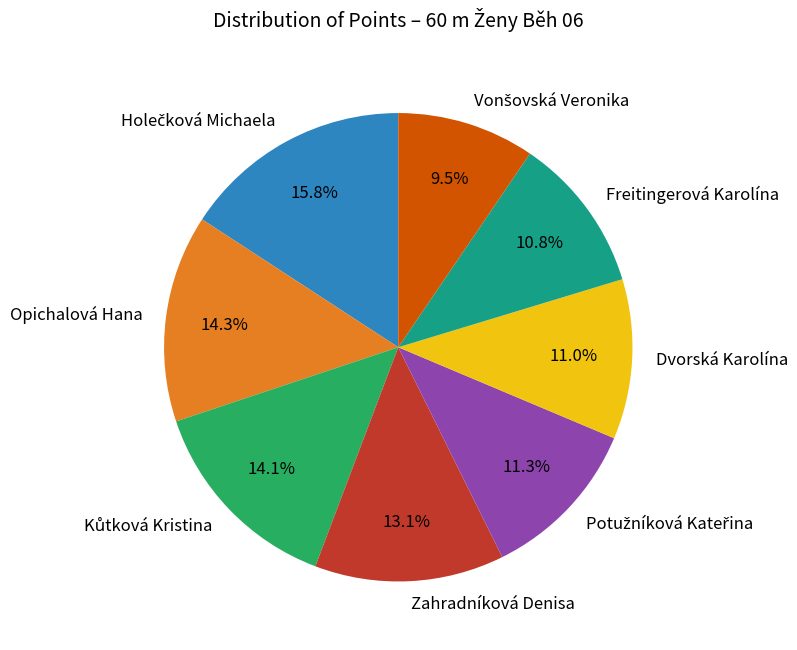

The Freitingerová Karolína slice represents 1% of the pie. True or false?

False